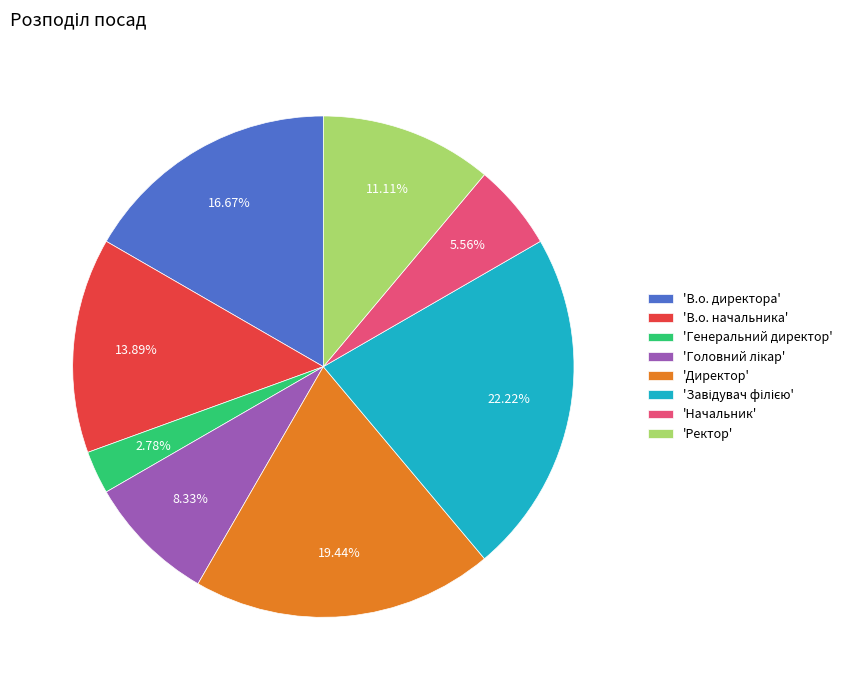

What is the ratio of the value at 'Начальник' to the value at 'В.о. начальника'?

0.4